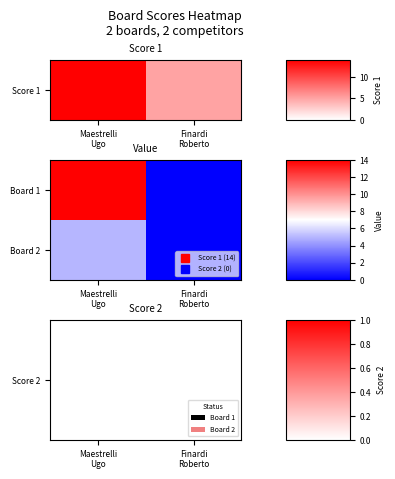

At which category does the chart reach its peak across all series?

Maestrelli
Ugo